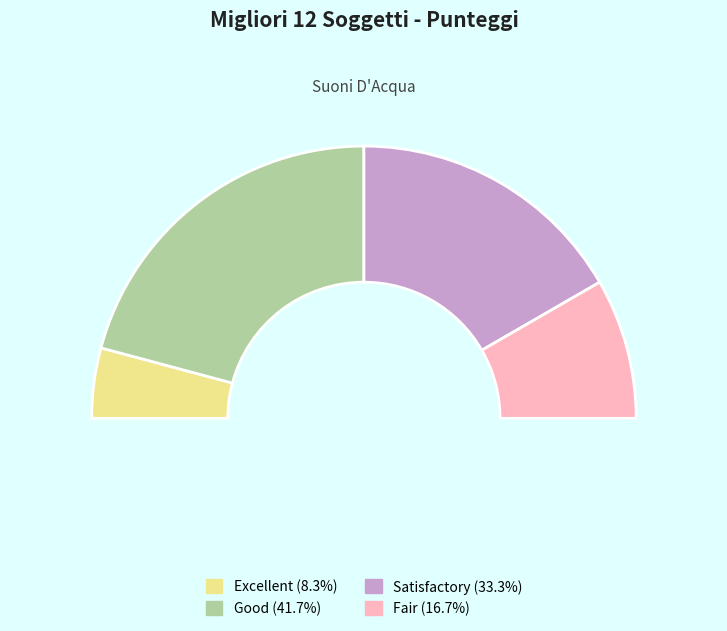

Does 6 account for over 50% of the chart?

No